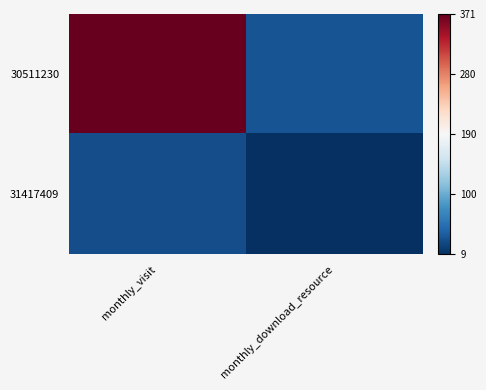

Reading left to right, what are all the values shown in this chart?

30511230: monthly_visit=371	monthly_download_resource=34
31417409: monthly_visit=29	monthly_download_resource=9